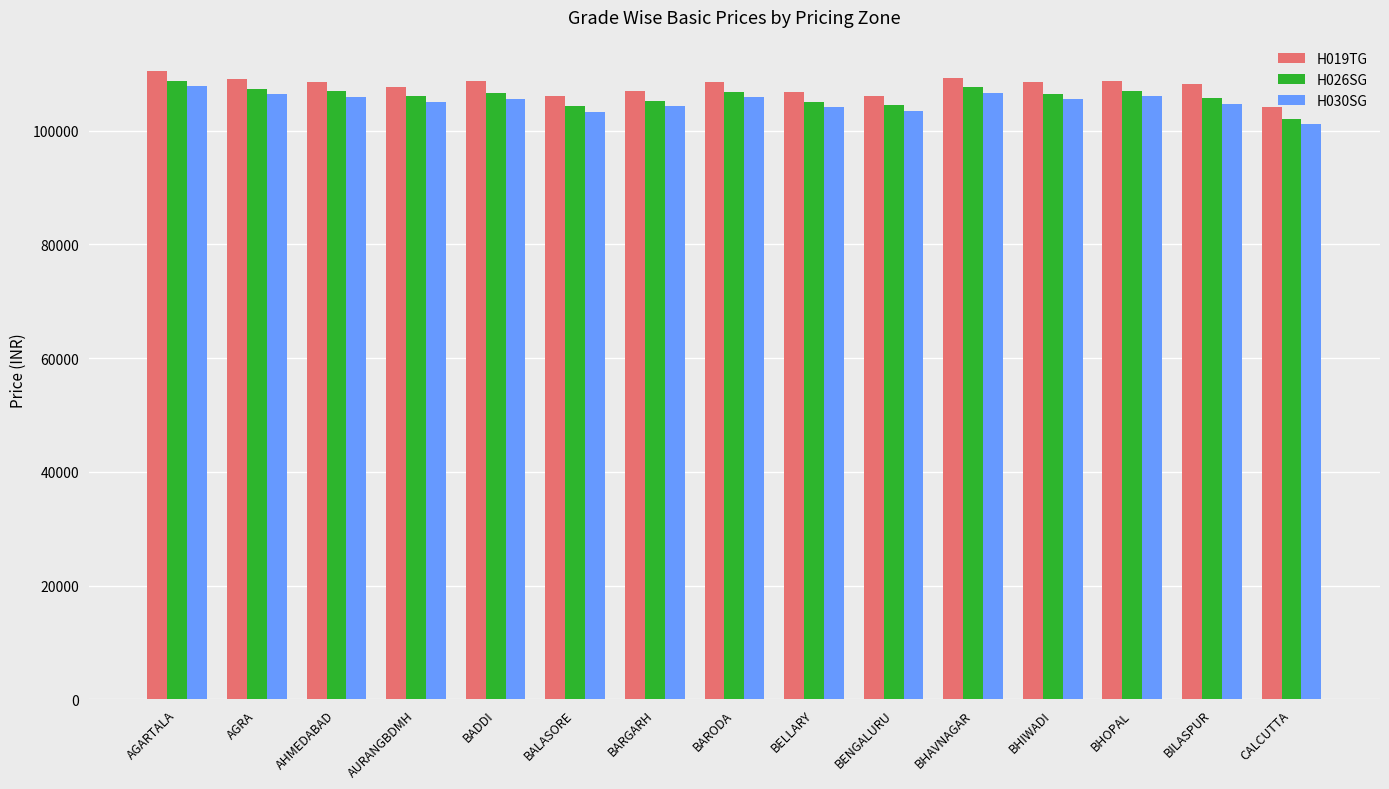

Which category has the lowest value in the H019TG series?

CALCUTTA